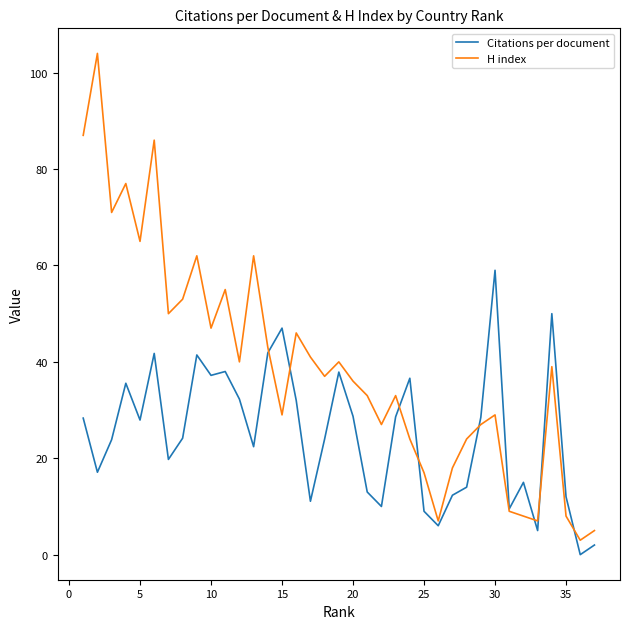

Is this an area chart (filled region under the line)?

No